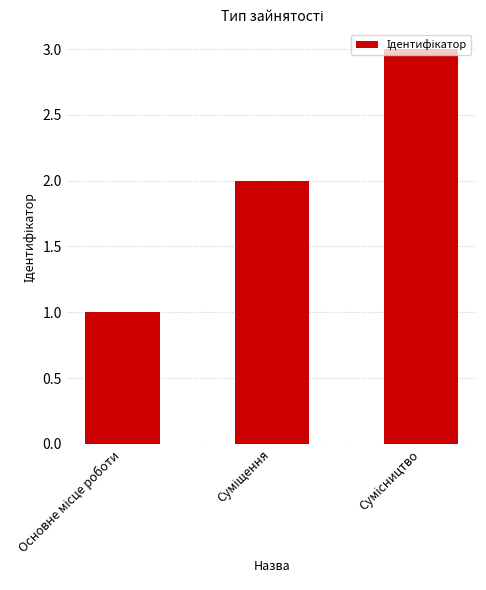

Count the values in the range 1 to 3.

3